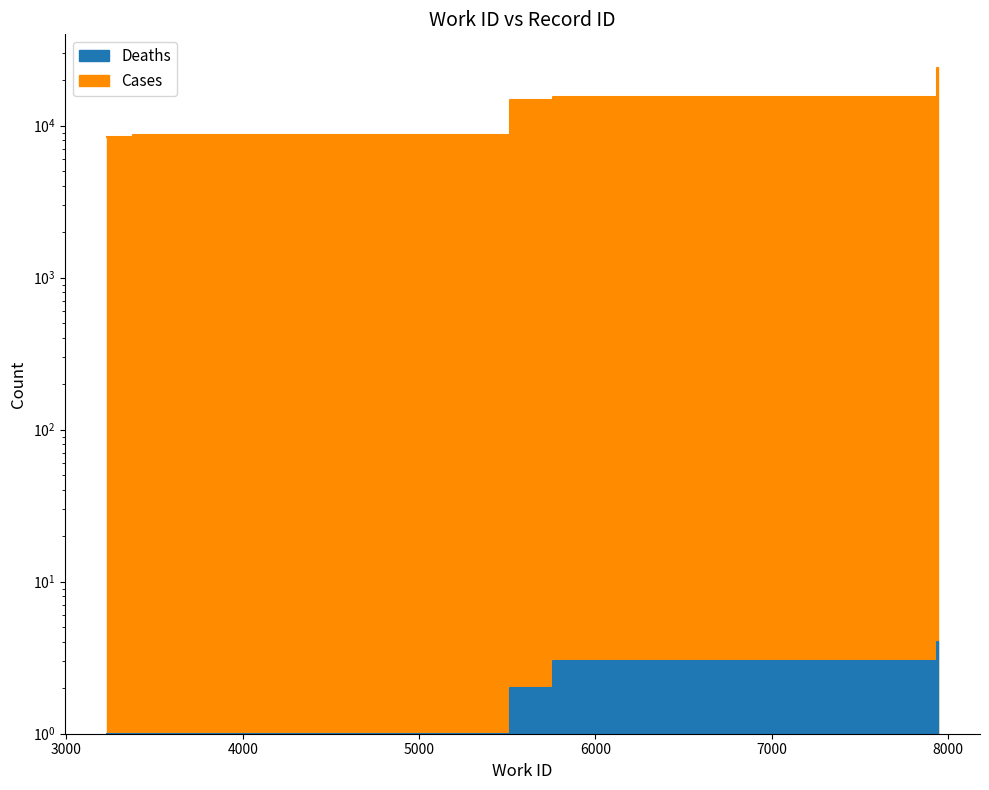

True or false: the data shows 26567 at 5555.

False